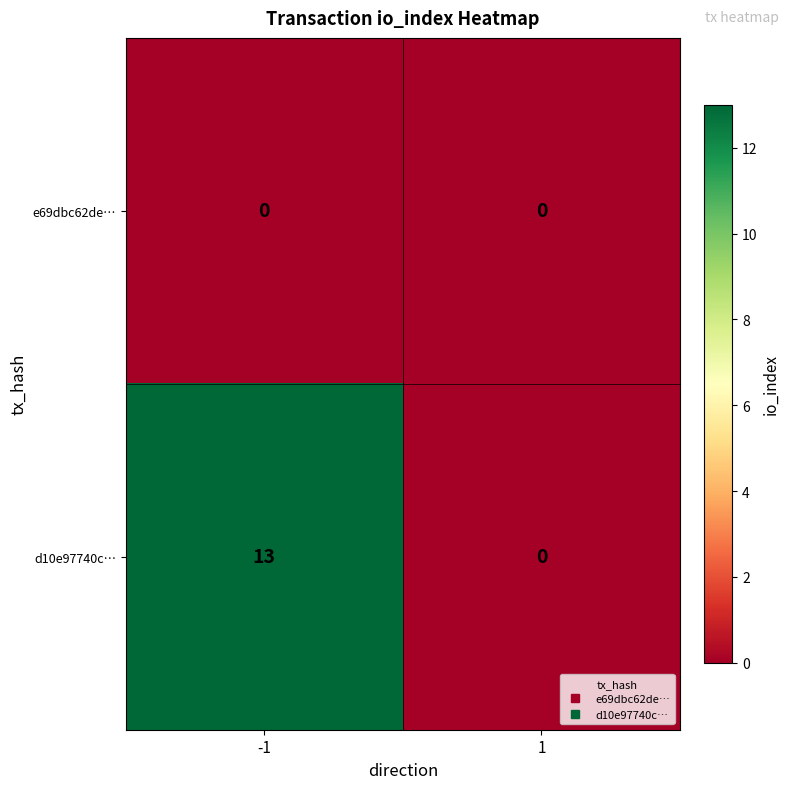

Which series has the largest range (max minus min)?

d10e97740c…